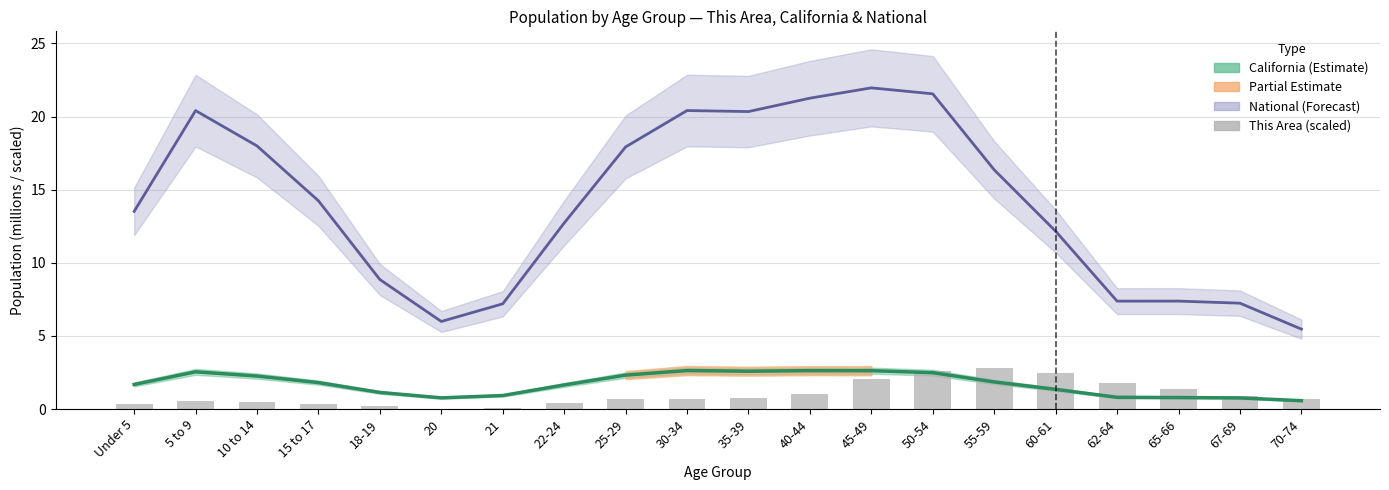

What is the sum of the values at 22-24 and Under 5?

0.8